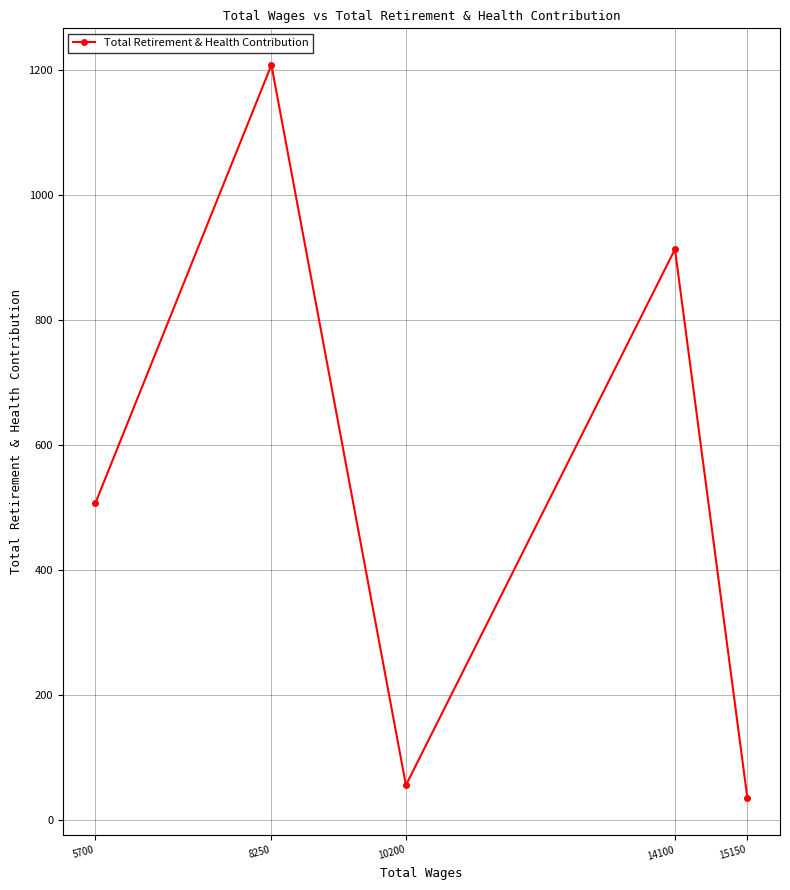

True or false: the data shows 58 at 15150.

False